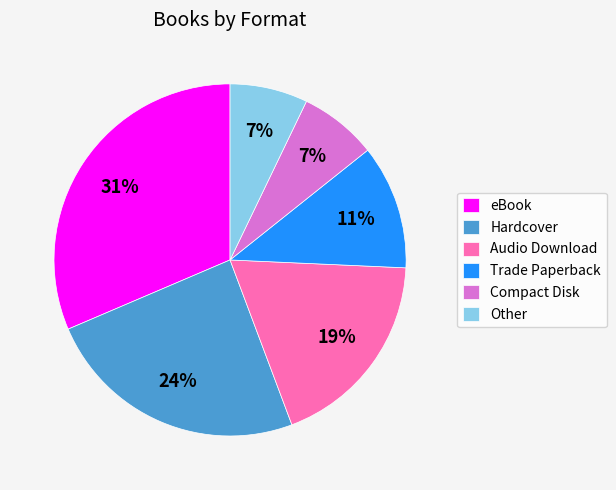

Count the number of slices in the pie.

6